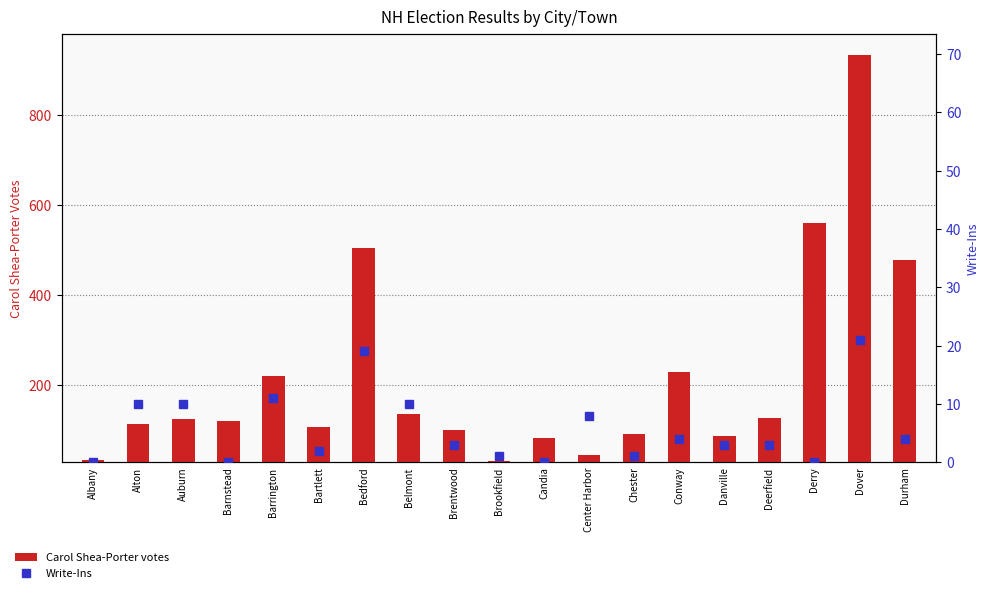

Read the Write-Ins value at Conway, to the nearest 5.

5